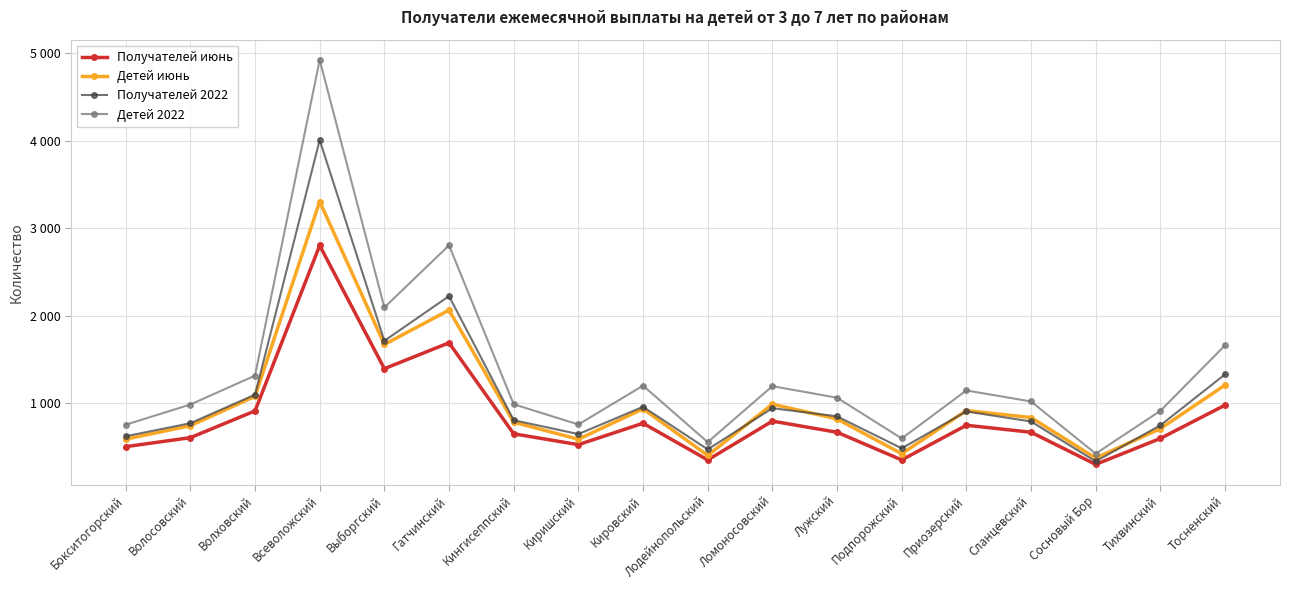

List the series in order of their peak value, lowest first.

Получателей июнь, Детей июнь, Получателей 2022, Детей 2022